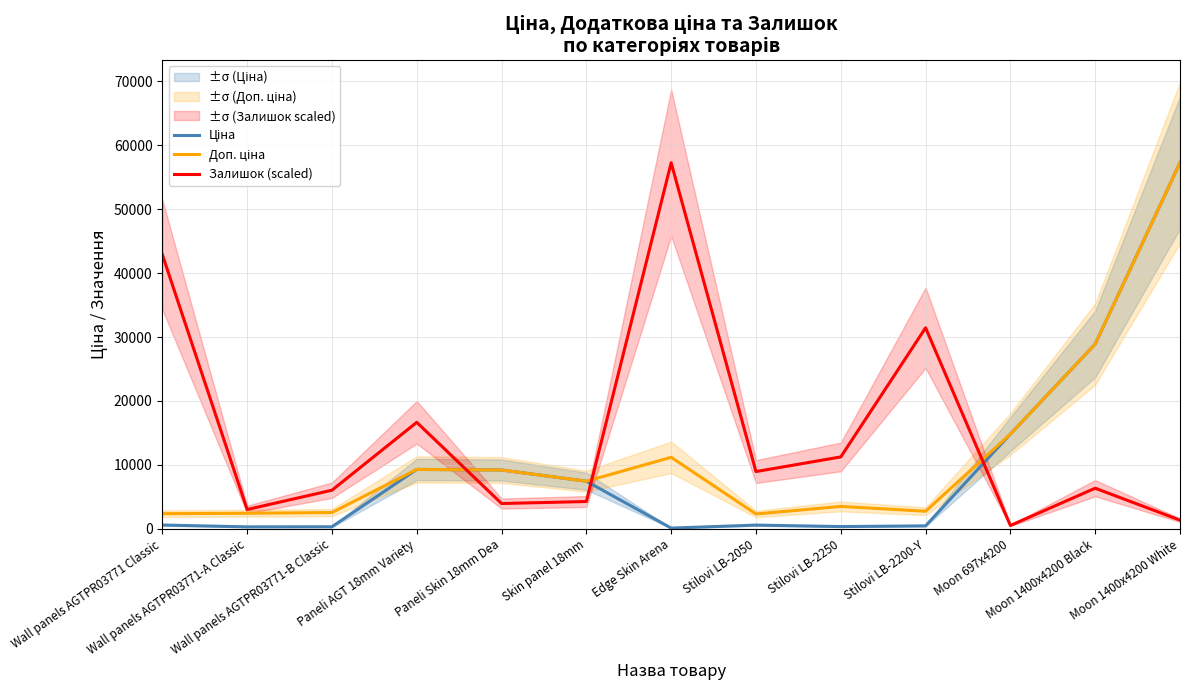

The Ціна series shows 41659.9 at Moon 1400x4200 Black. True or false?

False